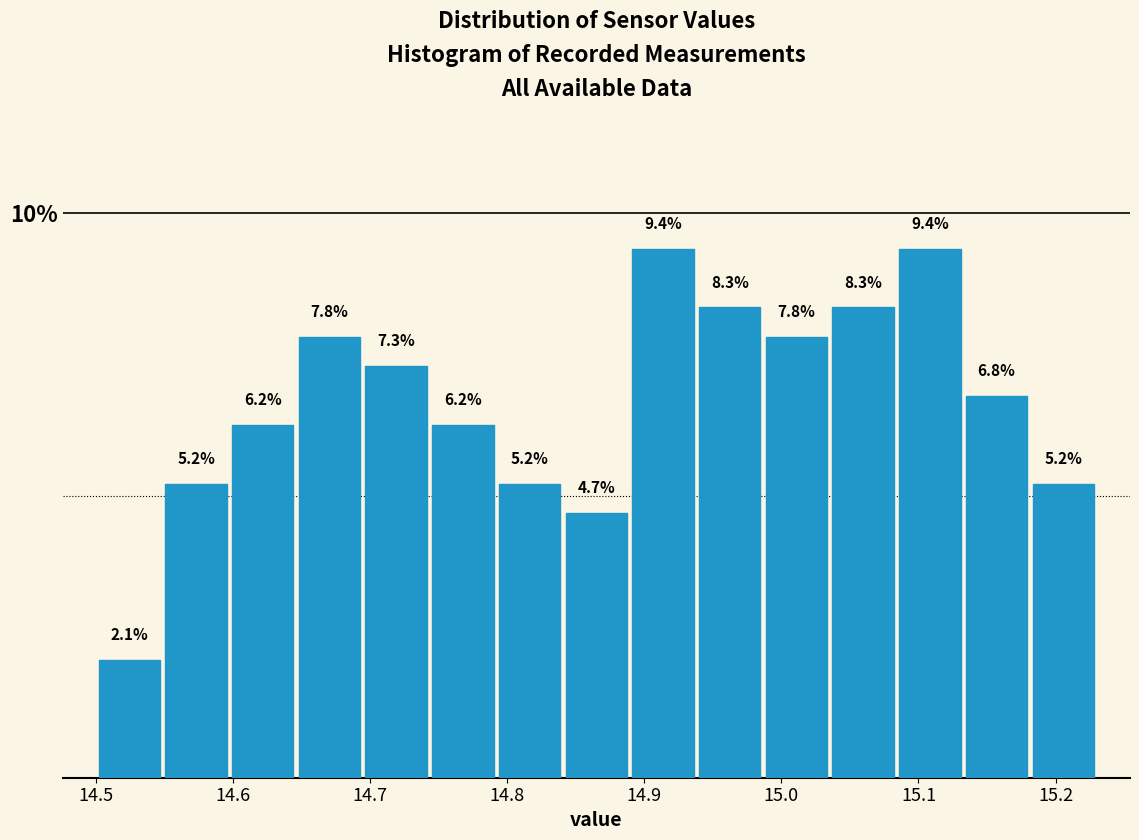

Reading left to right, list every bar in this chart as the range it spans on the x-axis followed by its height. The bar edges are not printed on the chart, so give them approximately, as read against the axis.

14.50 to 14.55: 2.1
14.55 to 14.60: 5.2
14.60 to 14.65: 6.2
14.65 to 14.69: 7.8
14.69 to 14.74: 7.3
14.74 to 14.79: 6.2
14.79 to 14.84: 5.2
14.84 to 14.89: 4.7
14.89 to 14.94: 9.4
14.94 to 14.99: 8.3
14.99 to 15.04: 7.8
15.04 to 15.08: 8.3
15.08 to 15.13: 9.4
15.13 to 15.18: 6.8
15.18 to 15.23: 5.2